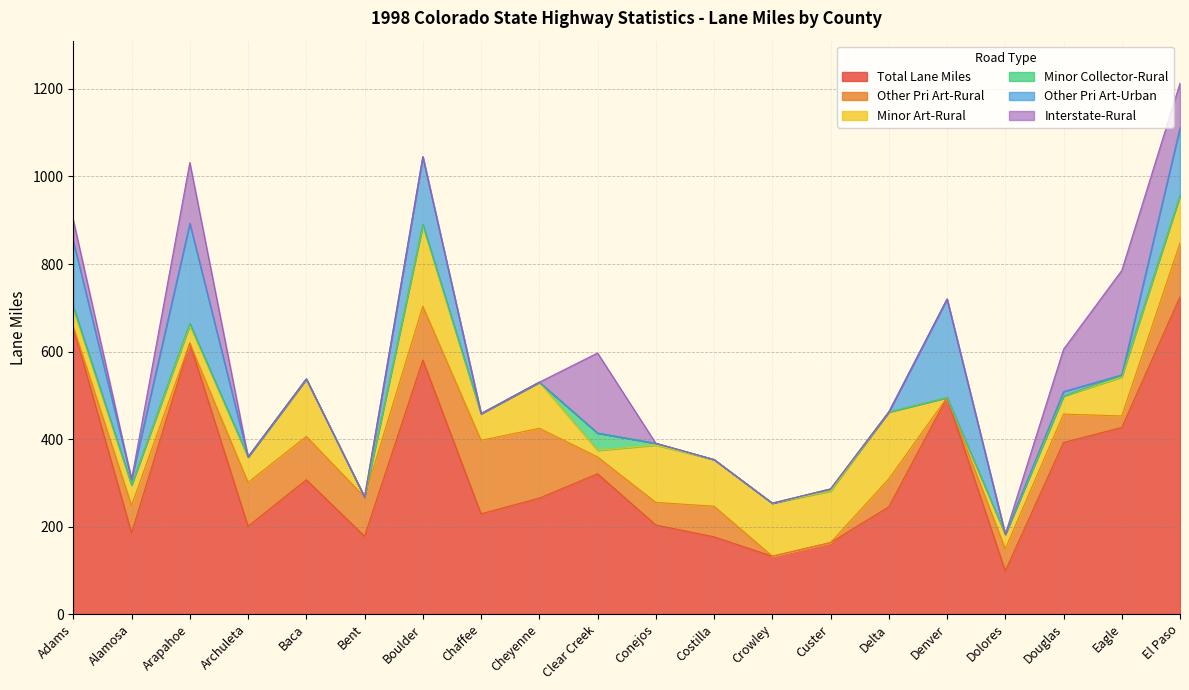

What is the difference between the second highest and minimum values in the Total Lane Miles series?

556.9